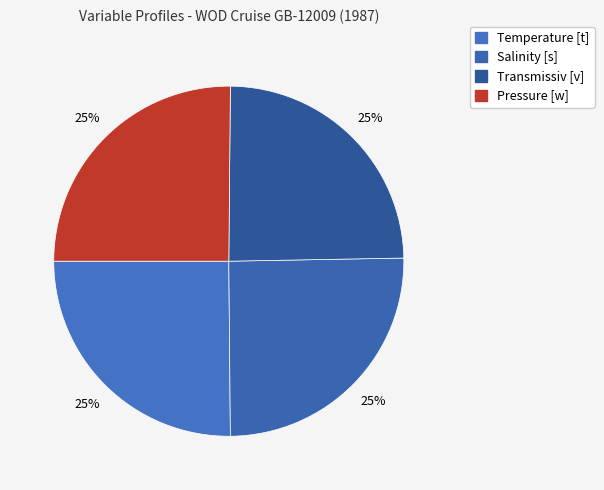

Between Temperature [t] and Pressure [w], which is larger?

Temperature [t]